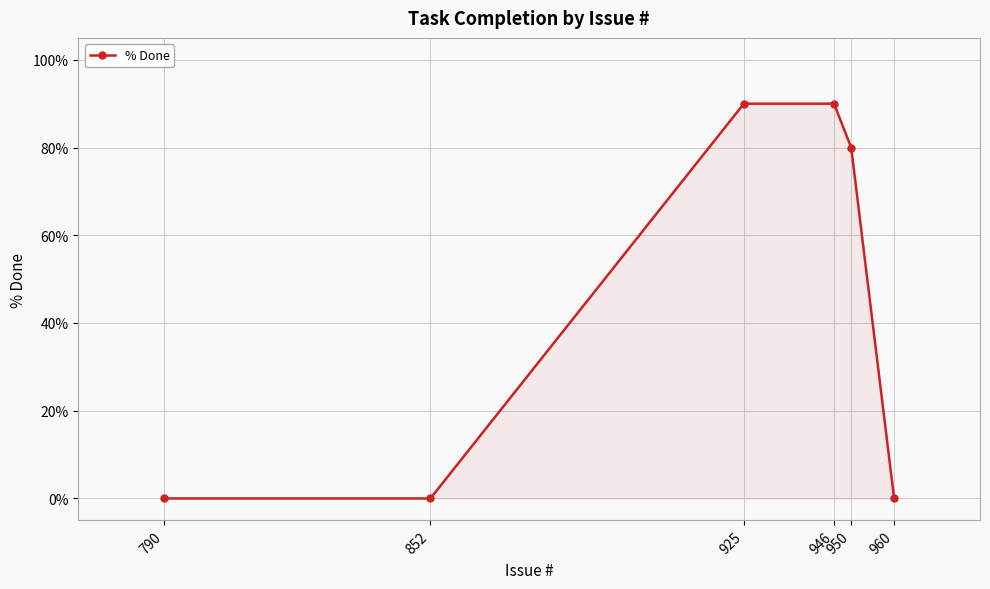

Count the number of categories in the chart.

6